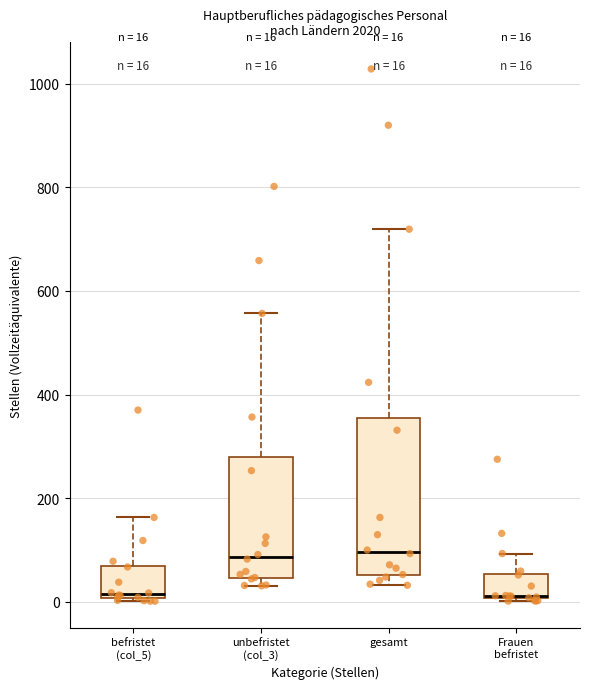

Comparing the boxes themselves (not the whiskers), which one is the tallest?

gesamt